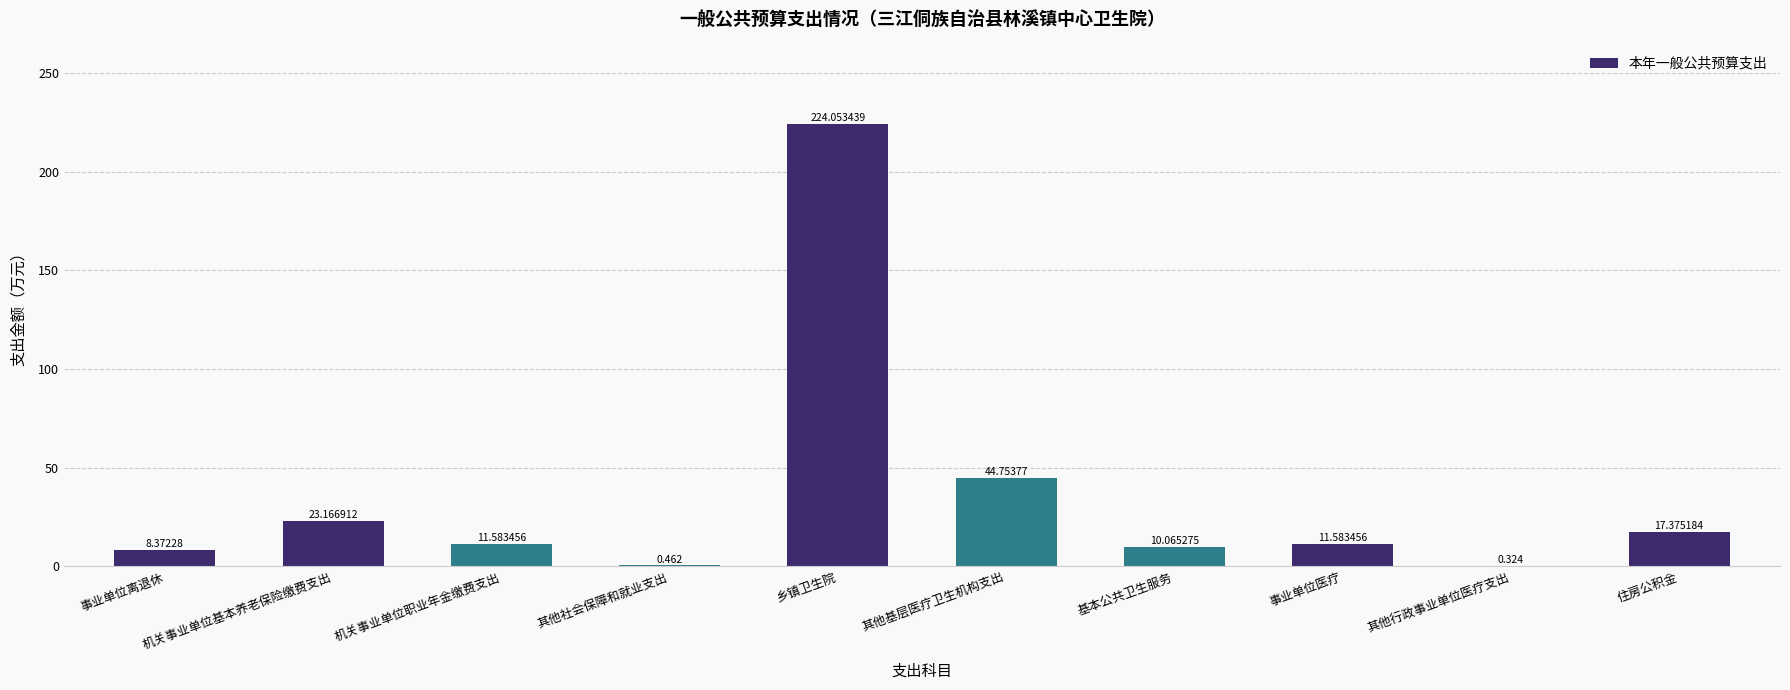

Which label corresponds to the largest value in the chart?

乡镇卫生院